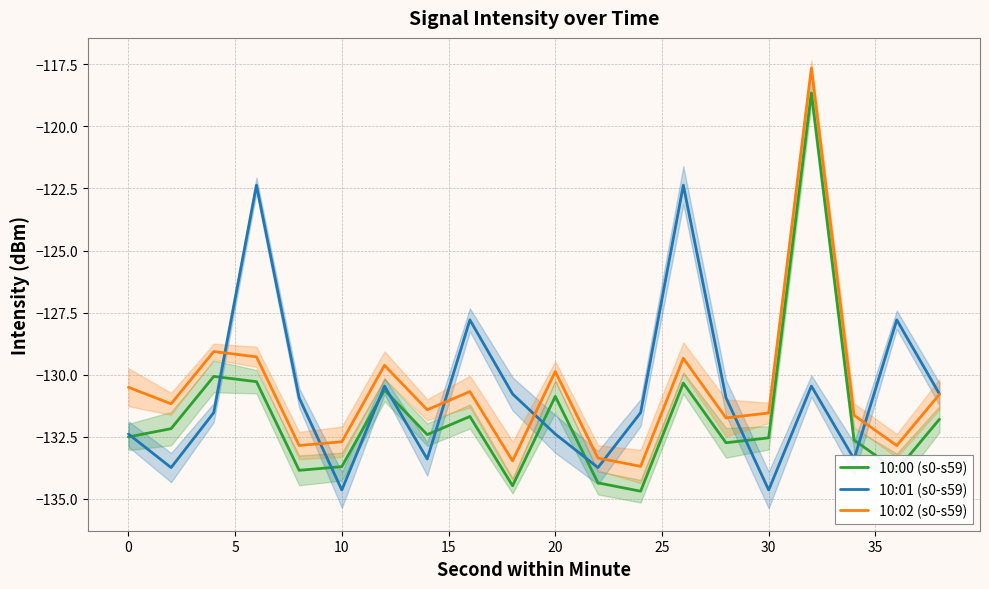

How many data points in 10:02 (s0-s59) are less than -131?

11